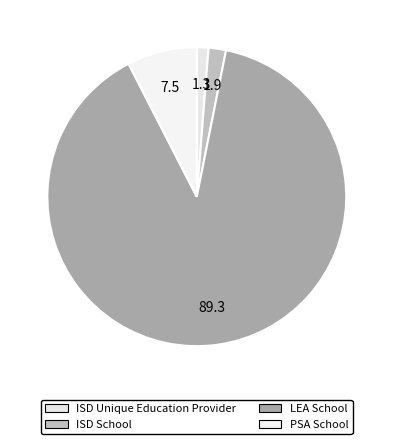

Is the sum of LEA School and ISD Unique Education Provider greater than half?

Yes